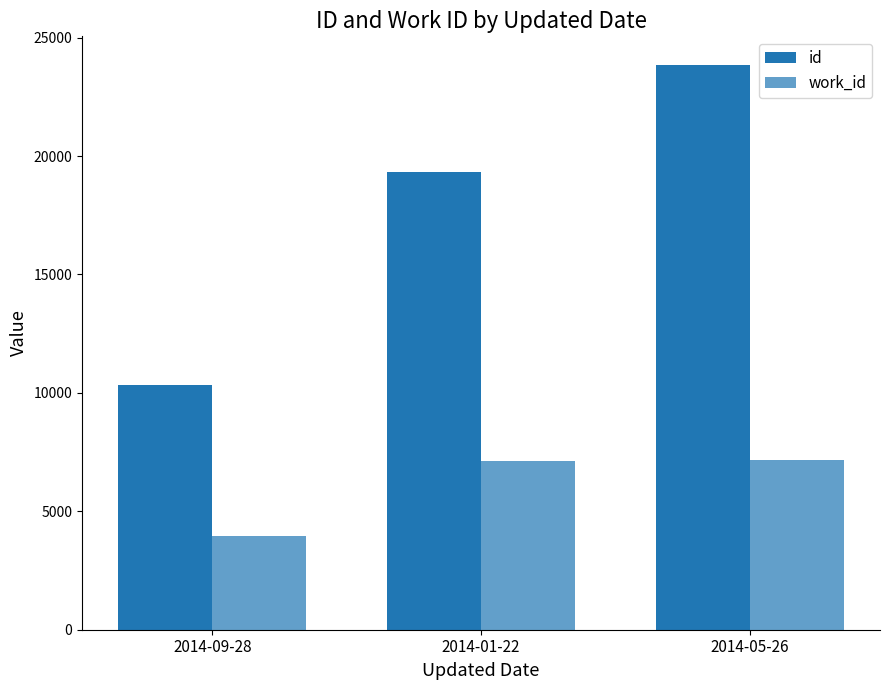

Count the number of categories in the chart.

3